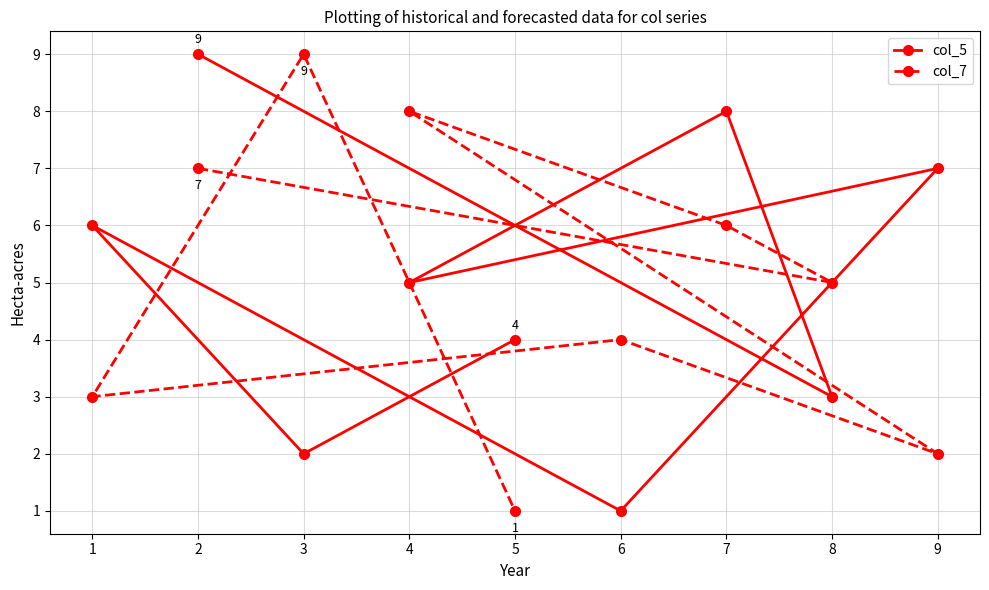

Reading left to right, transcribe all the data shown in this chart.

col_5: 1=6	2=9	3=2	4=5	5=4	6=1	7=8	8=3	9=7
col_7: 1=3	2=7	3=9	4=8	5=1	6=4	7=6	8=5	9=2